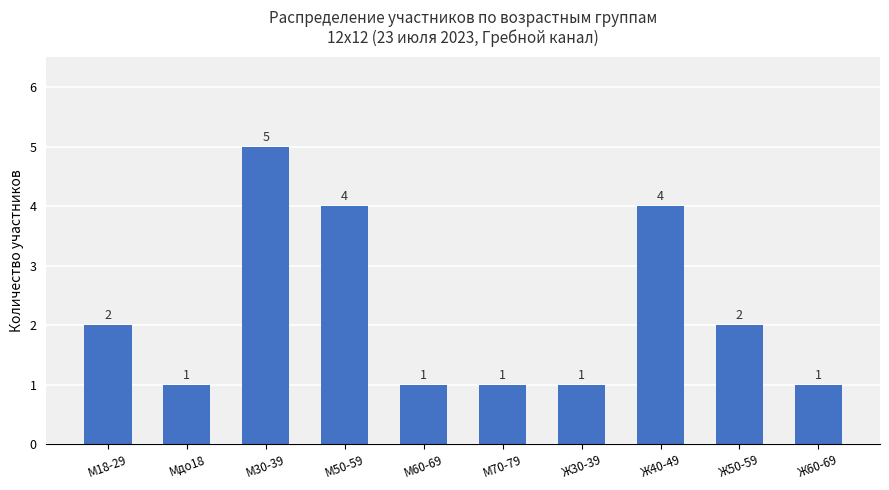

How many data points does each series have?

10